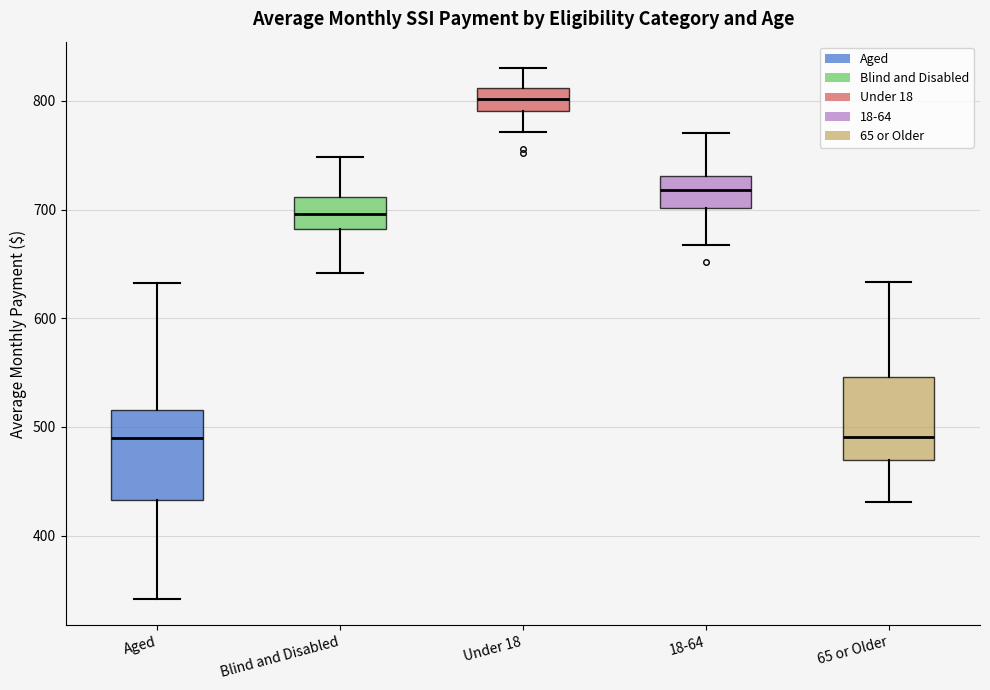

Which box has the highest median line?

Under 18